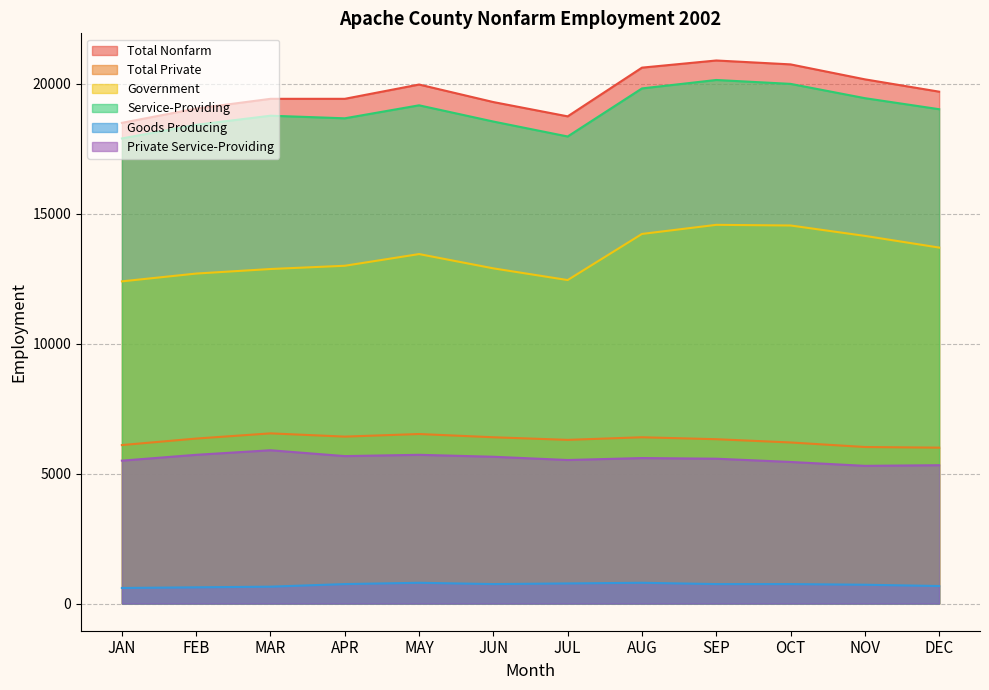

Which series has the largest total across all categories?

Total Nonfarm